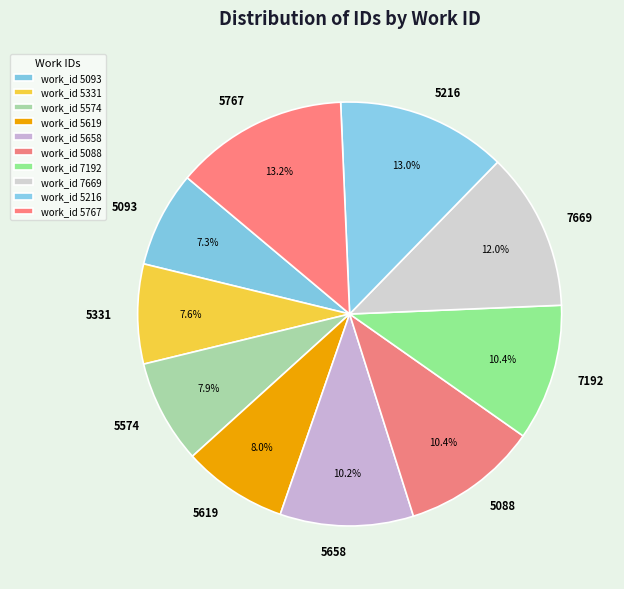

Approximately how many times larger is the value at 5767 compared to 5619?

1.7